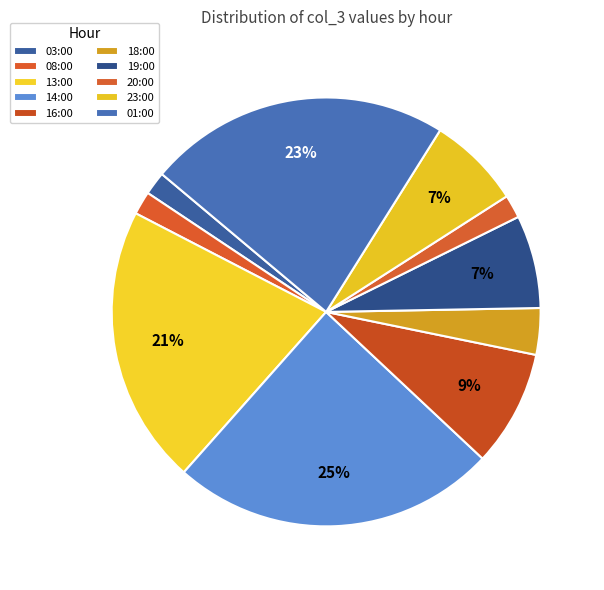

Is it true that 23:00 is 7% of the pie?

True